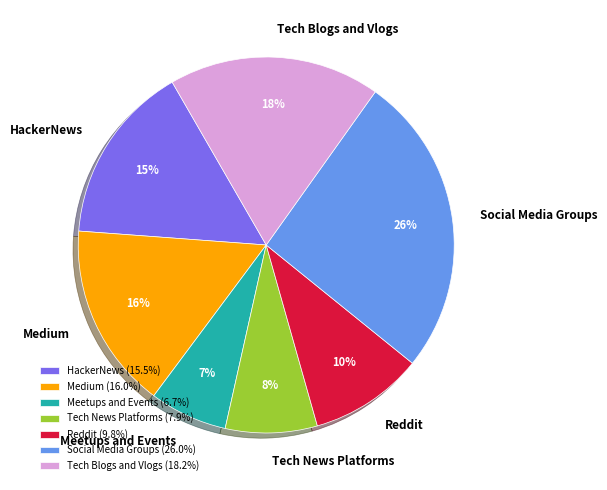

Does Meetups and Events account for over 50% of the chart?

No